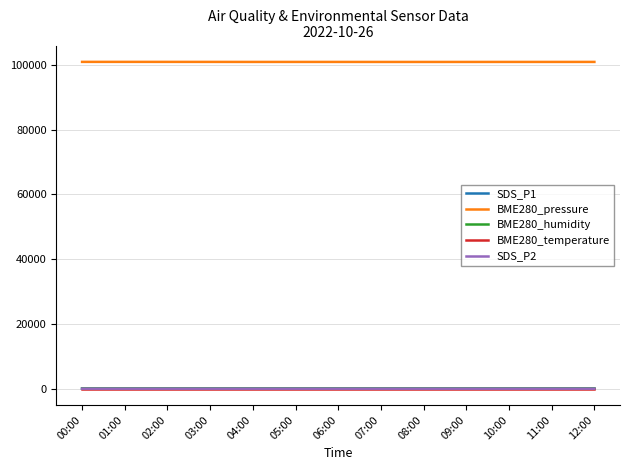

True or false: BME280_pressure and SDS_P2 cross at least once.

False